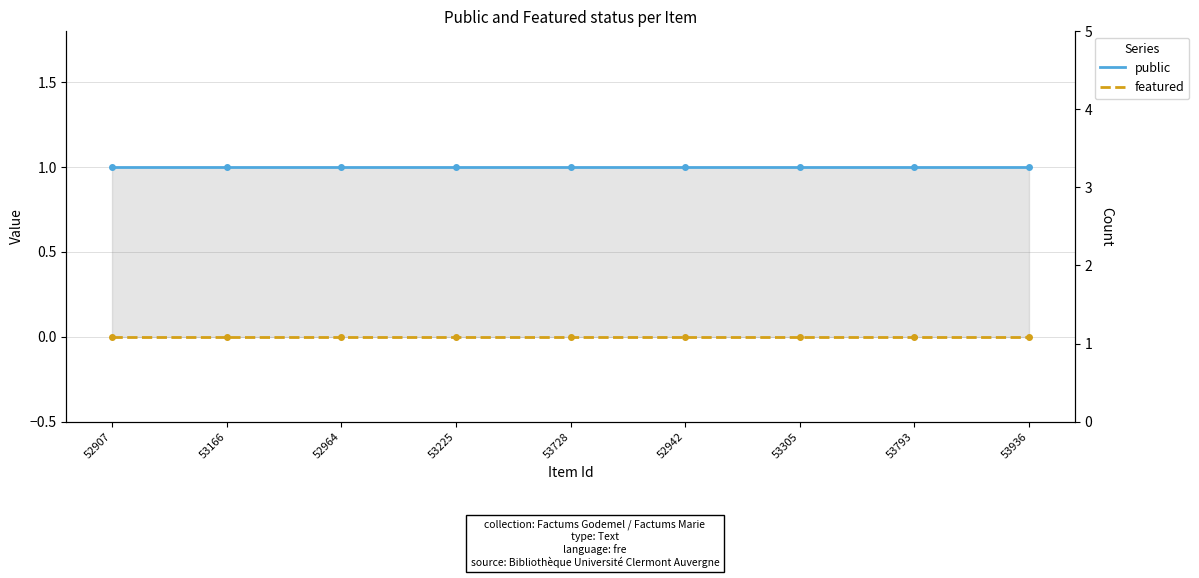

True or false: public and featured cross at least once.

False